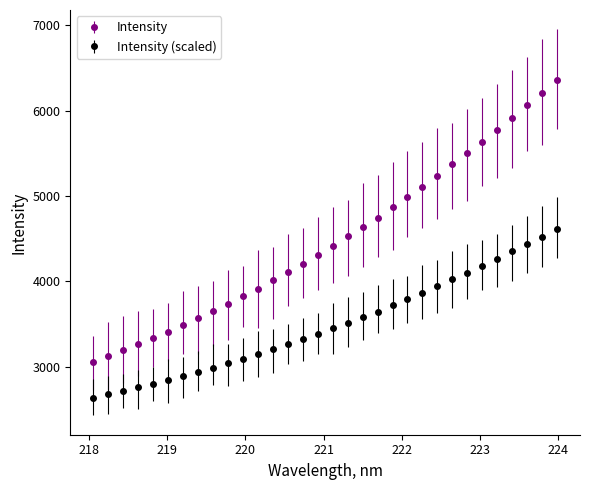

True or false: Intensity (scaled) and Intensity intersect in this chart.

False